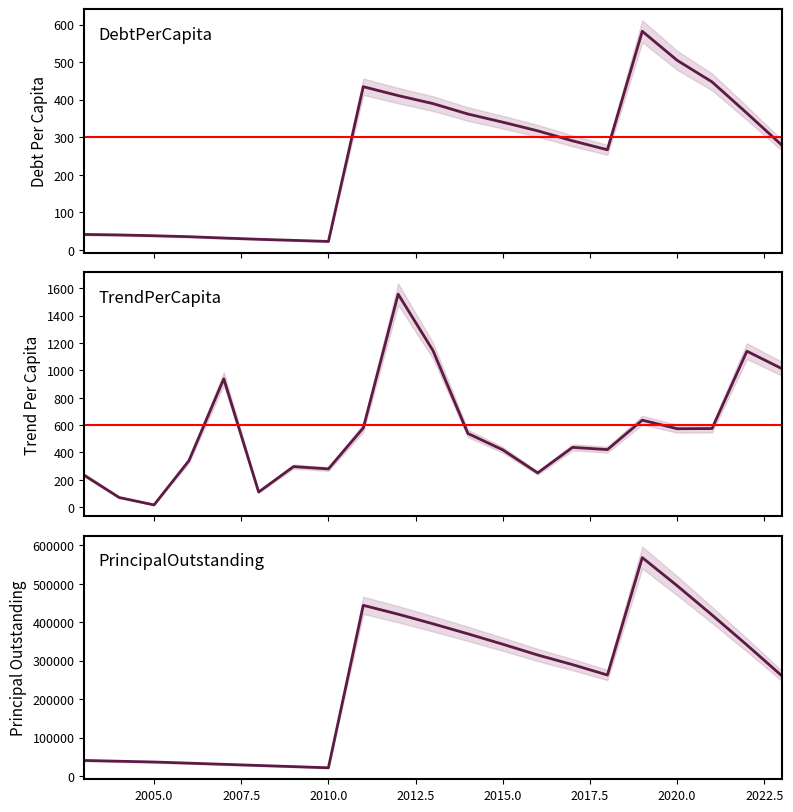

What is the sum of all TrendPerCapita values?

11575.7